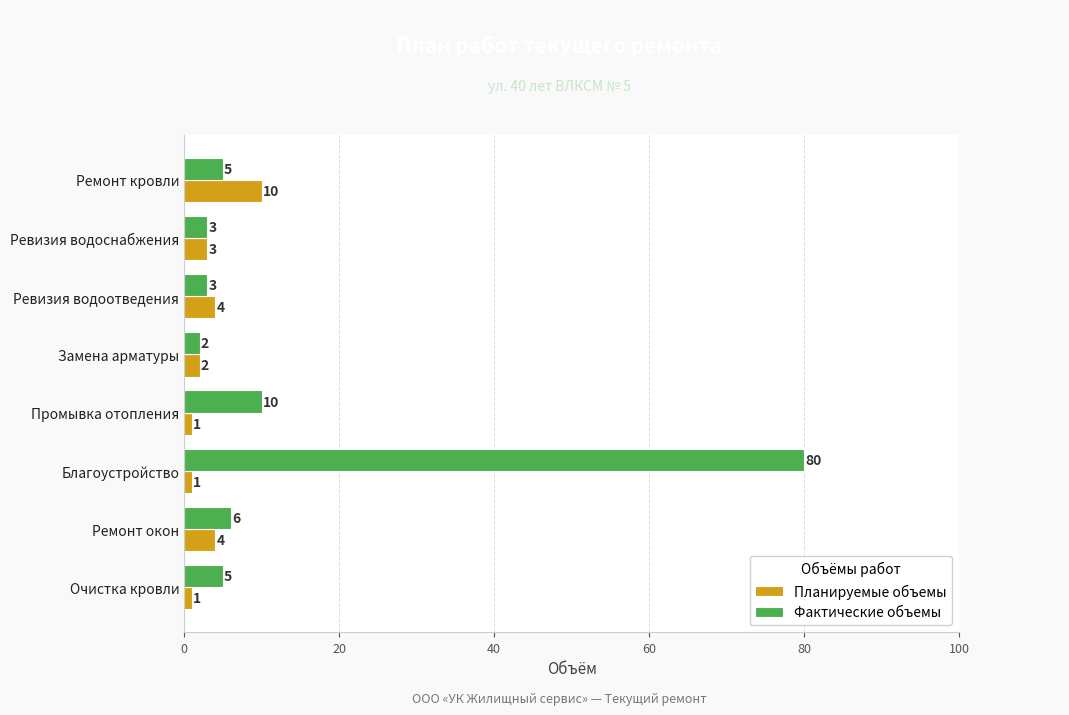

List the series in order of their overall mean, lowest first.

Планируемые объемы, Фактические объемы